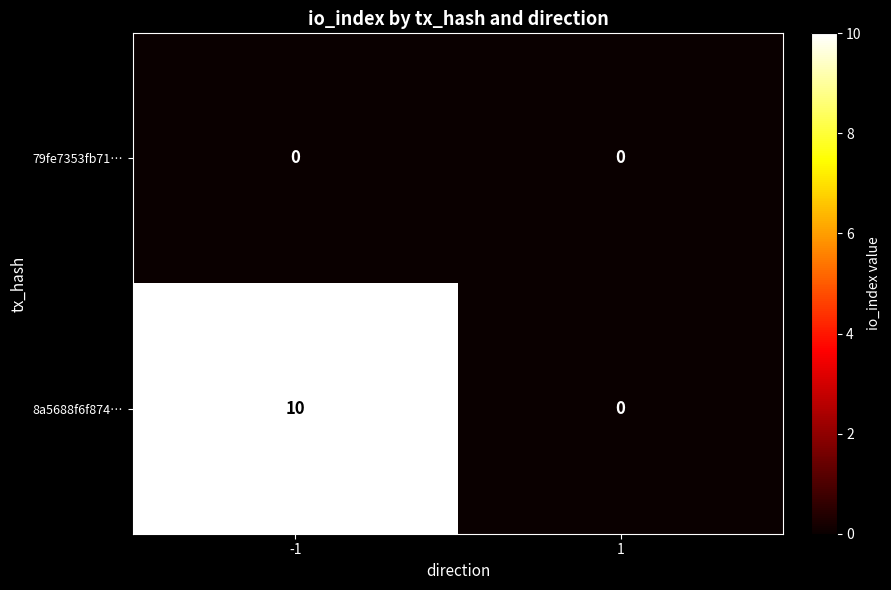

Reading left to right, extract all data points from this chart.

79fe7353fb71…: 0	0
8a5688f6f874…: 10	0